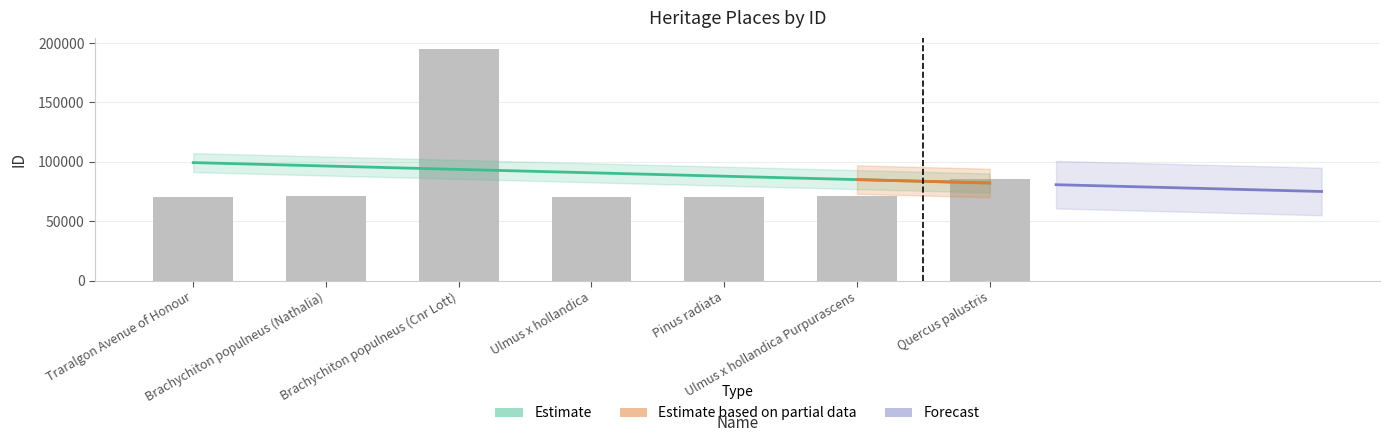

What is the value of the 6th bar from the left?

71262